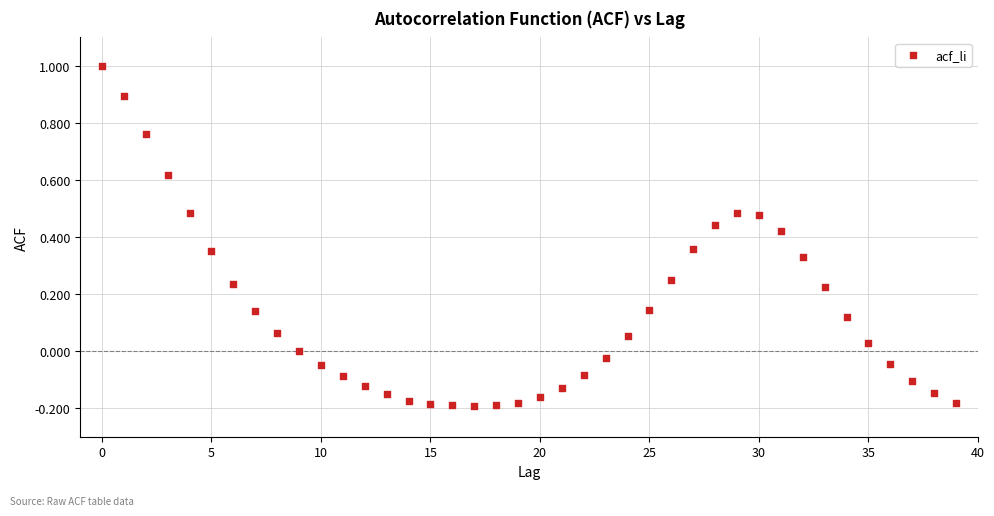

What is the range of Y values (max minus min)?

1.2